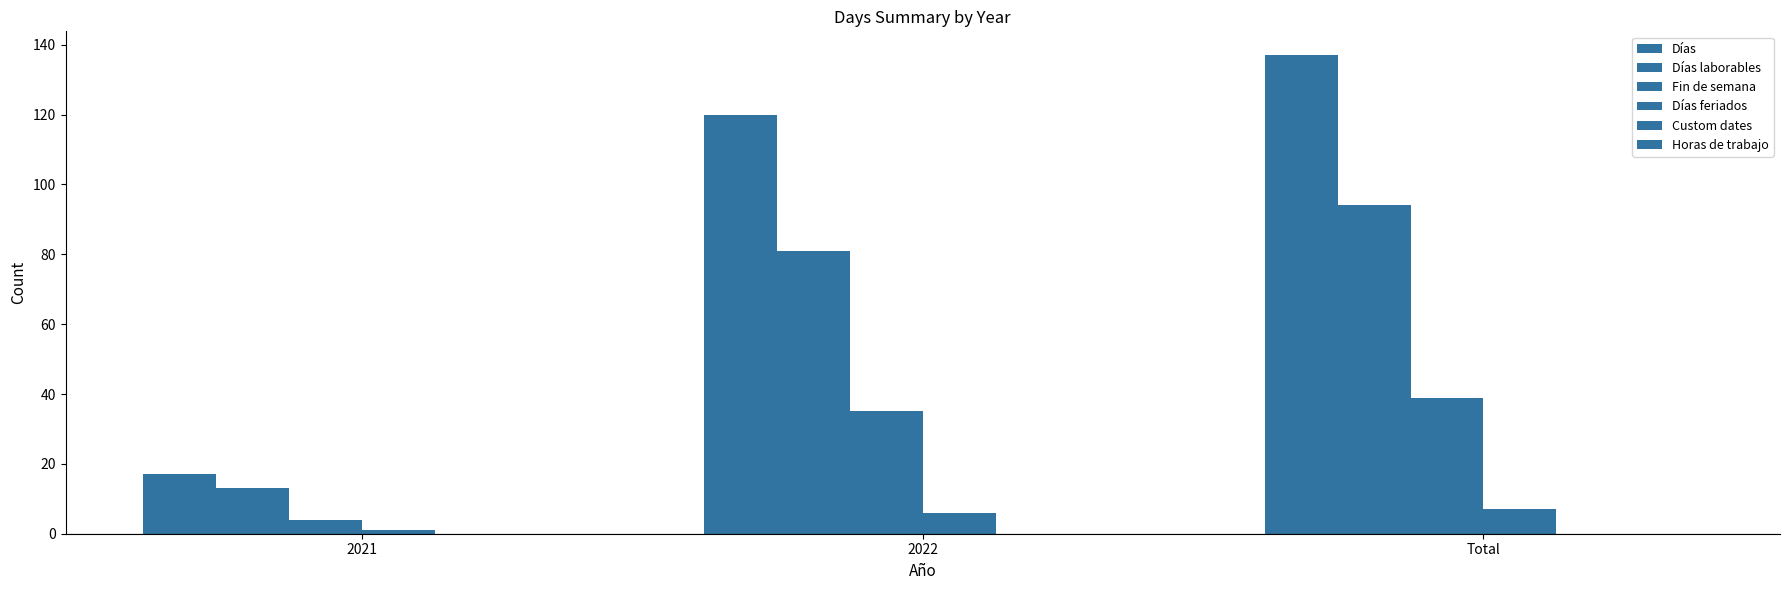

How many values in the Días feriados series are below 6?

1